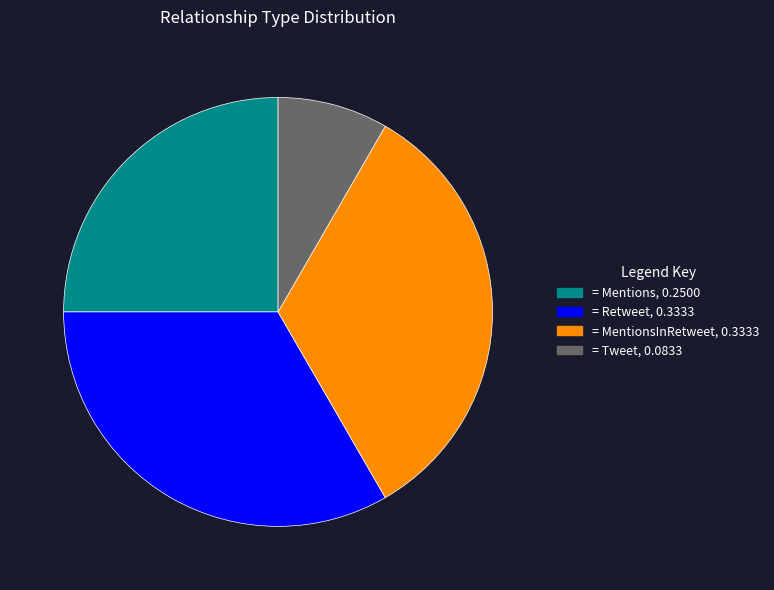

Is there a majority slice in this chart?

No